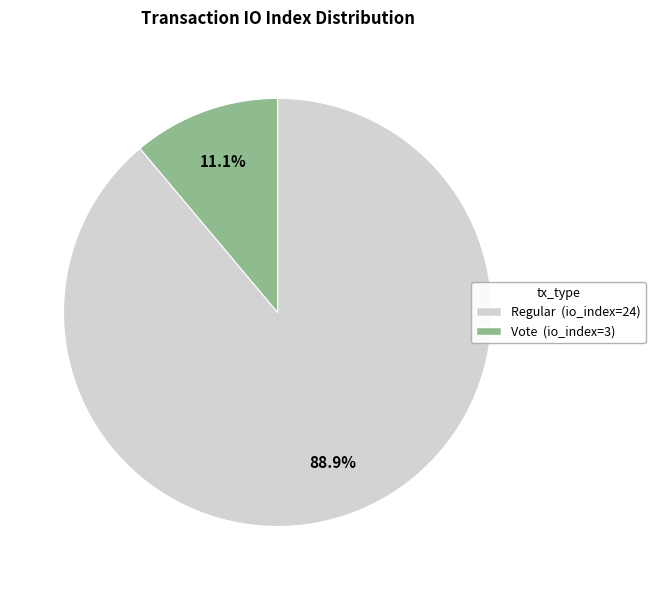

How many segments does this pie chart have?

2